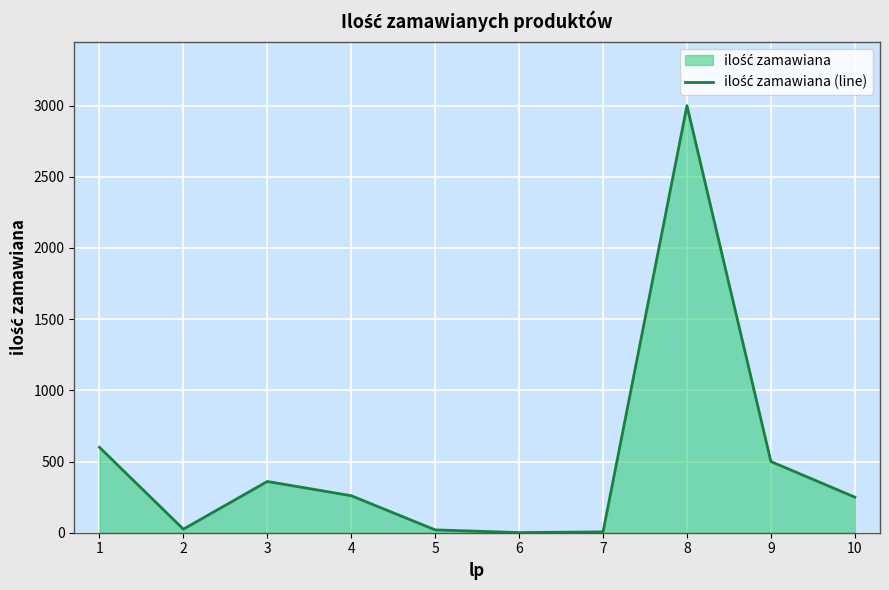

Reading left to right, list all the values displayed in this chart.

1=600	2=25	3=360	4=260	5=20	6=1	7=6	8=3000	9=500	10=250